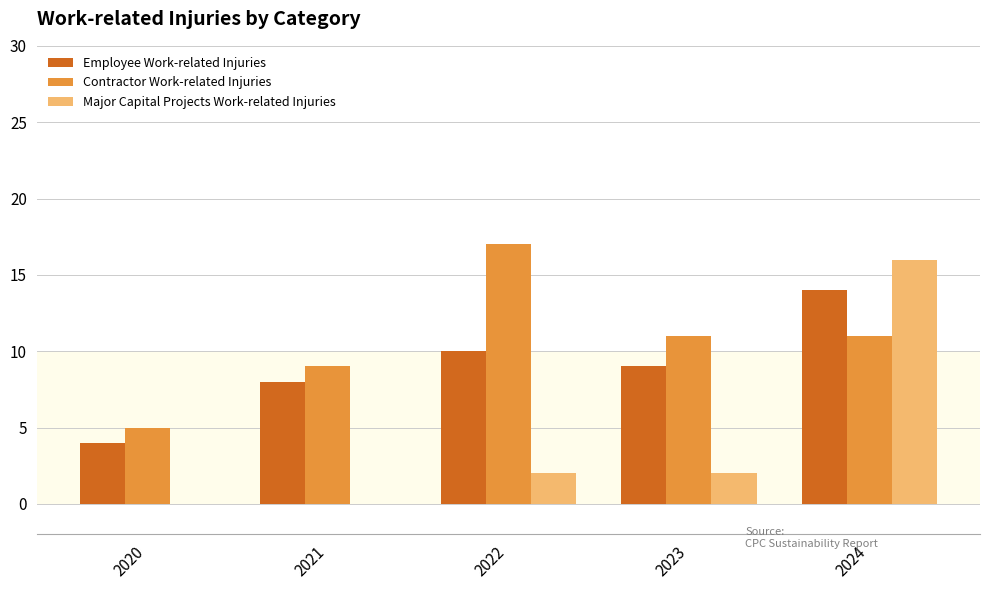

What is the approximate value of Contractor Work-related Injuries at 2024?

11